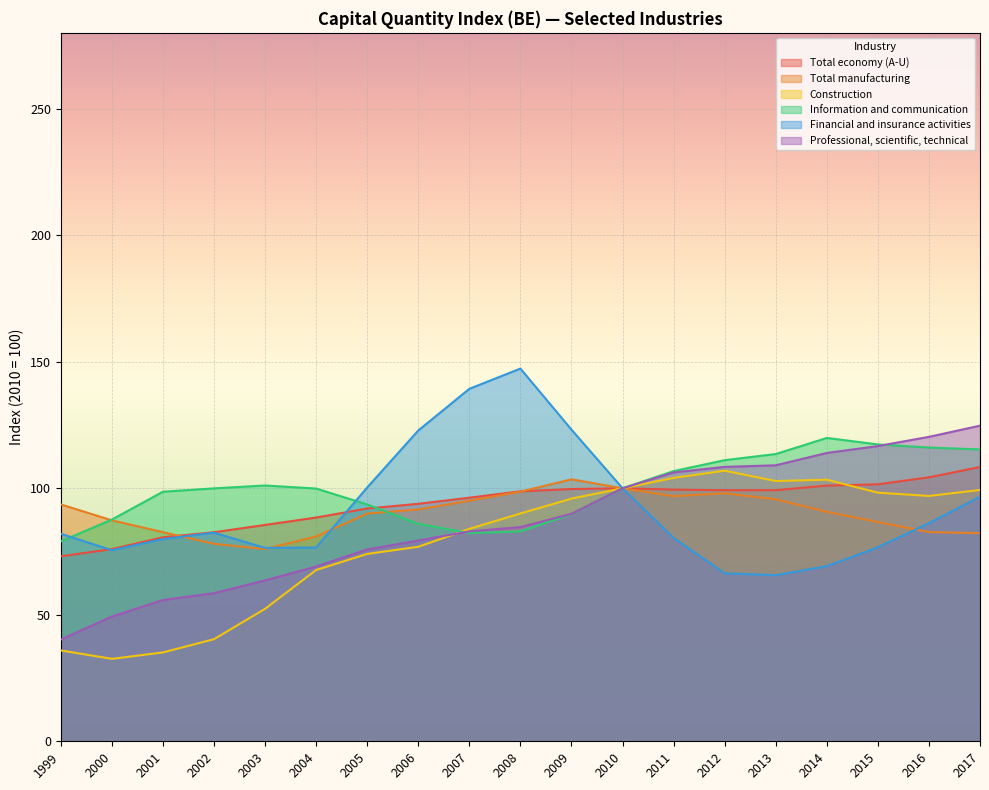

Rank the series at 2012 from highest to lowest value.

Information and communication, Professional, scientific, technical, Construction, Total economy (A-U), Total manufacturing, Financial and insurance activities